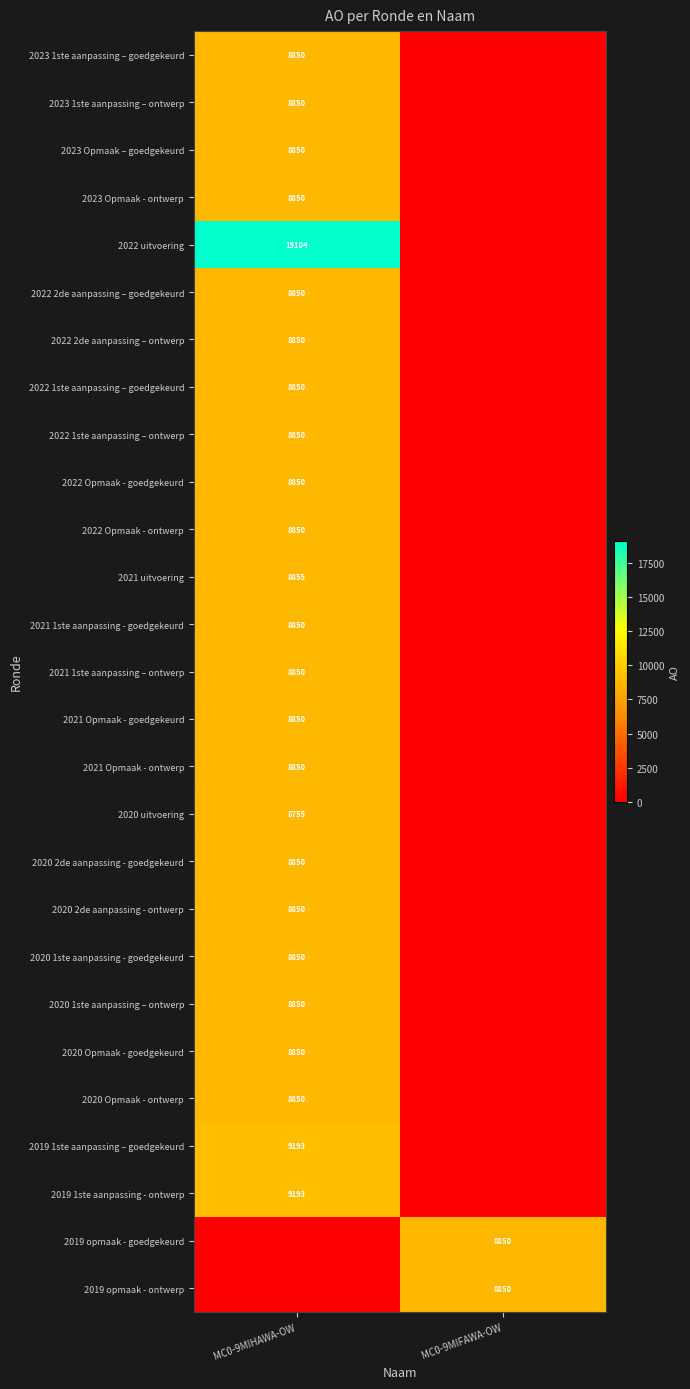

The value of 2019 1ste aanpassing - ontwerp at MC0-9MIHAWA-OW is 5001. True or false?

False